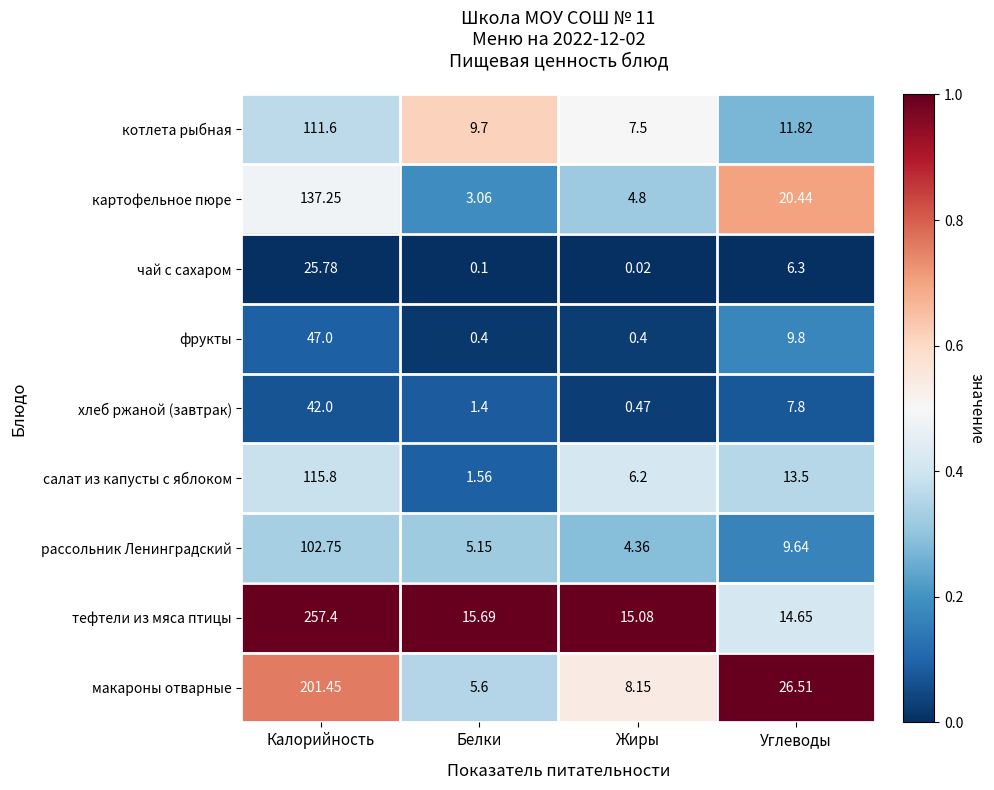

Where is салат из капусты с яблоком nearest to the value 58?

Углеводы